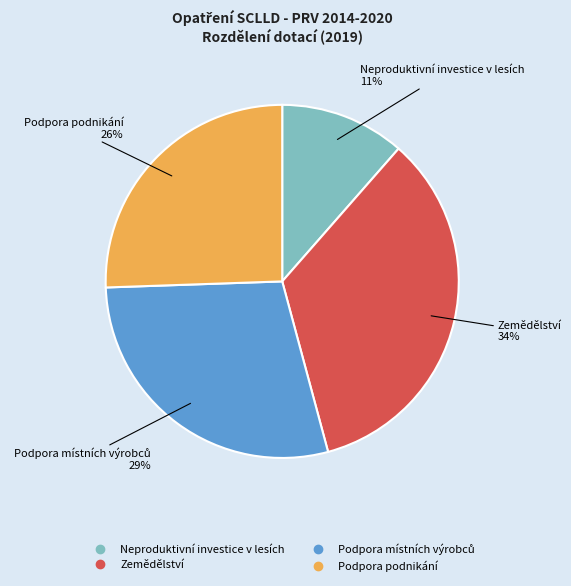

Is it true that Podpora podnikání is 36% of the pie?

False